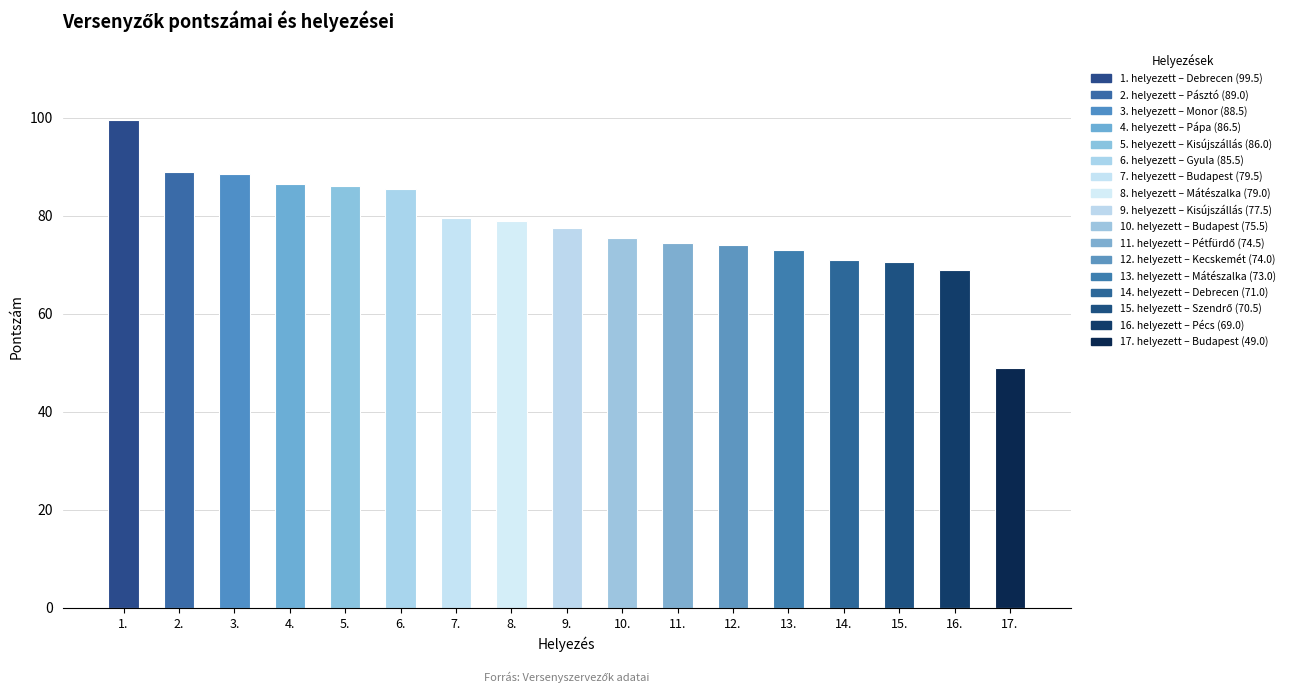

True or false: the data shows 74.5 at 11..

True